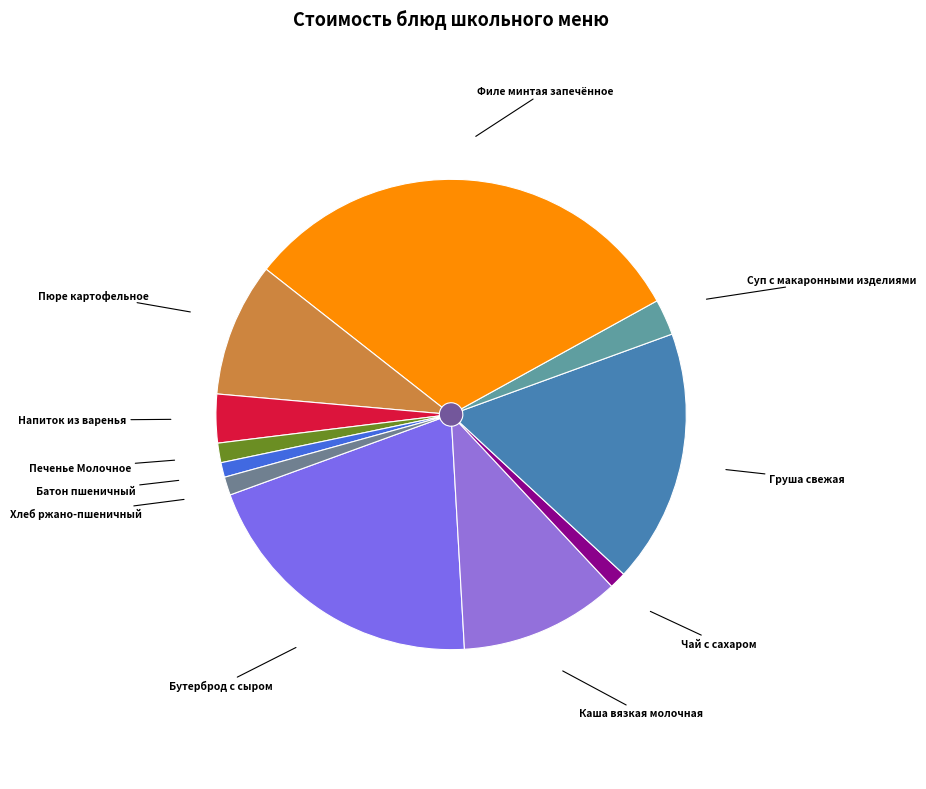

Count the number of slices in the pie.

11